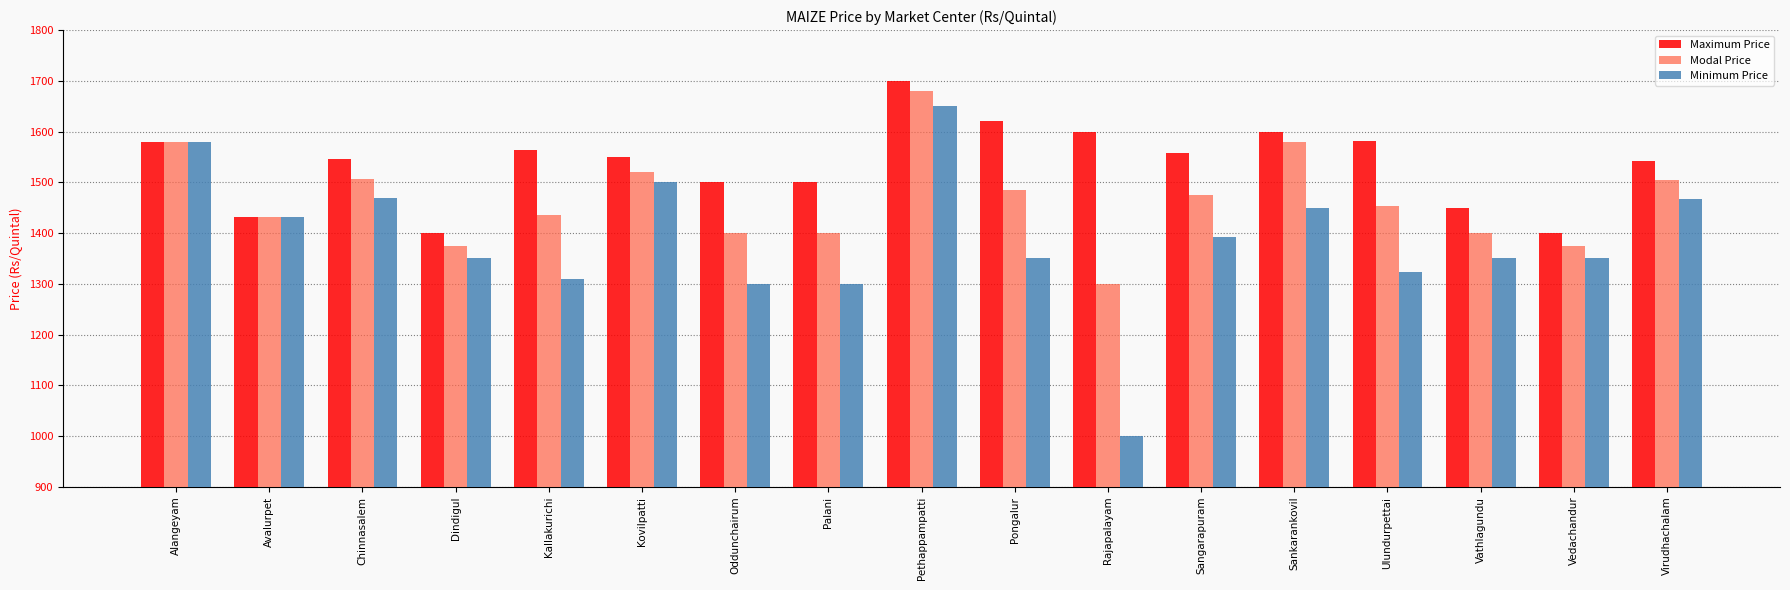

What is the smallest value displayed?

1000